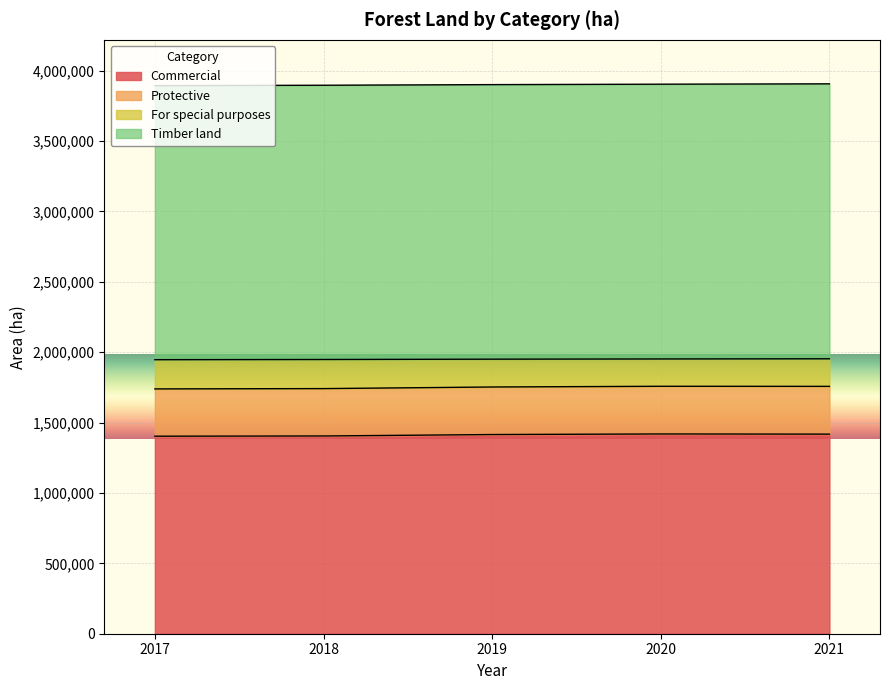

What is the difference between the For special purposes values at 2017 and 2021?

18106